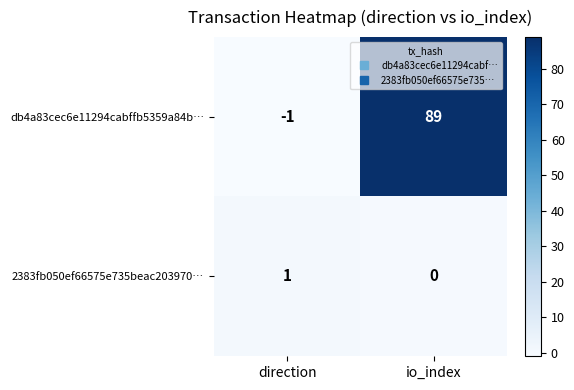

List the series in order of their peak value, highest first.

db4a83cec6e11294cabffb5359a84b…, 2383fb050ef66575e735beac203970…